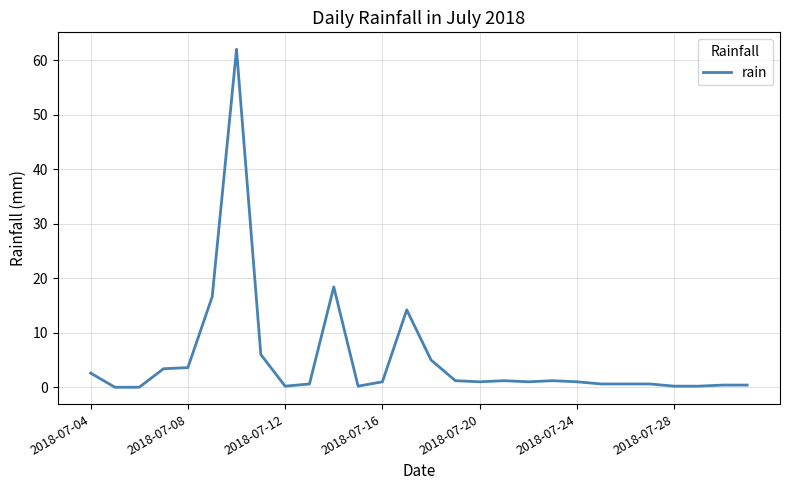

What is the difference between the maximum and minimum values?

62.0